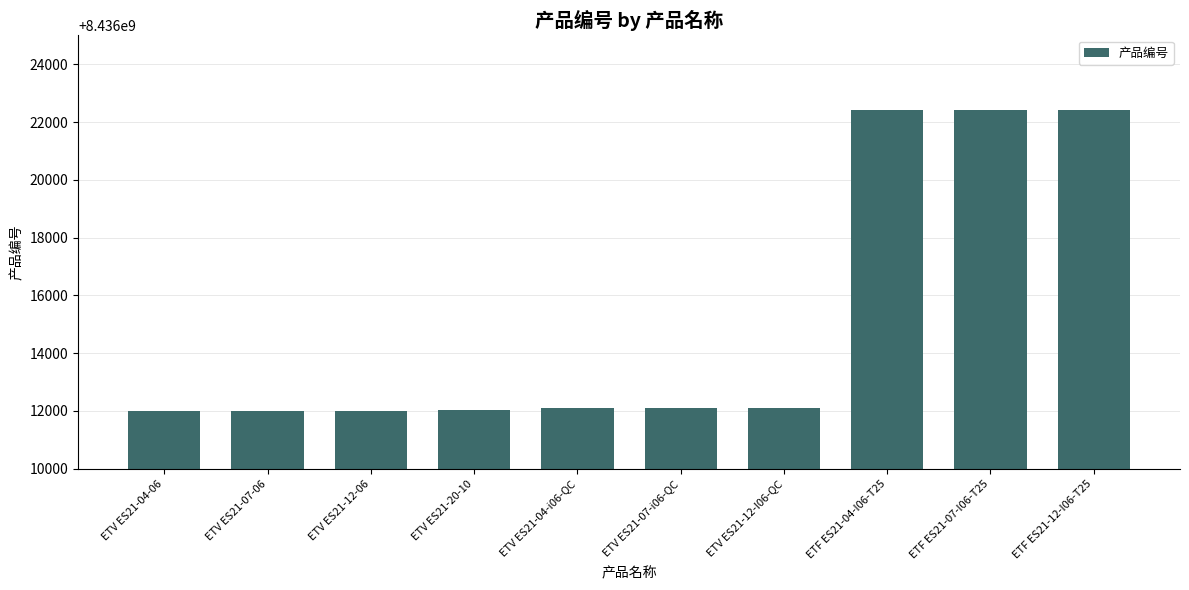

What is the greatest value displayed?

8436022412